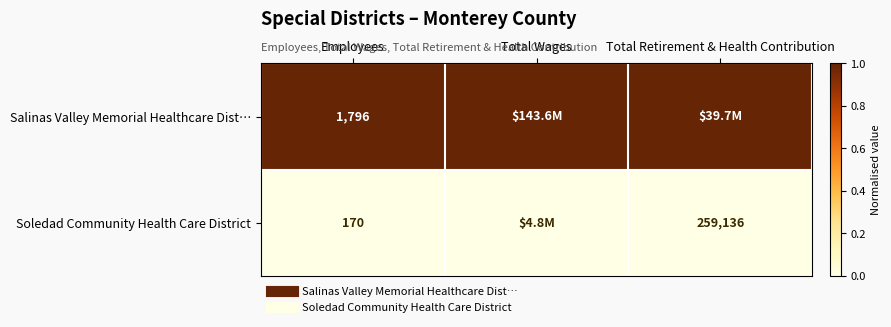

At Total Retirement & Health Contribution, list the series in order from smallest to largest.

Soledad Community Health Care District, Salinas Valley Memorial Healthcare Dist…